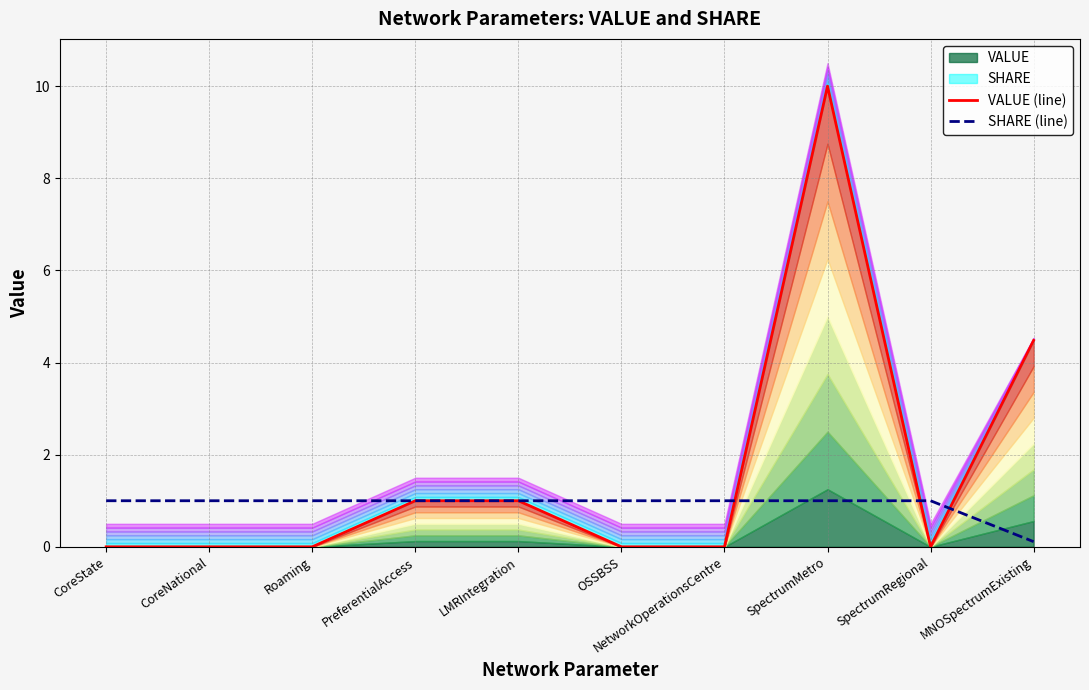

True or false: VALUE (line) and SHARE (line) intersect in this chart.

True